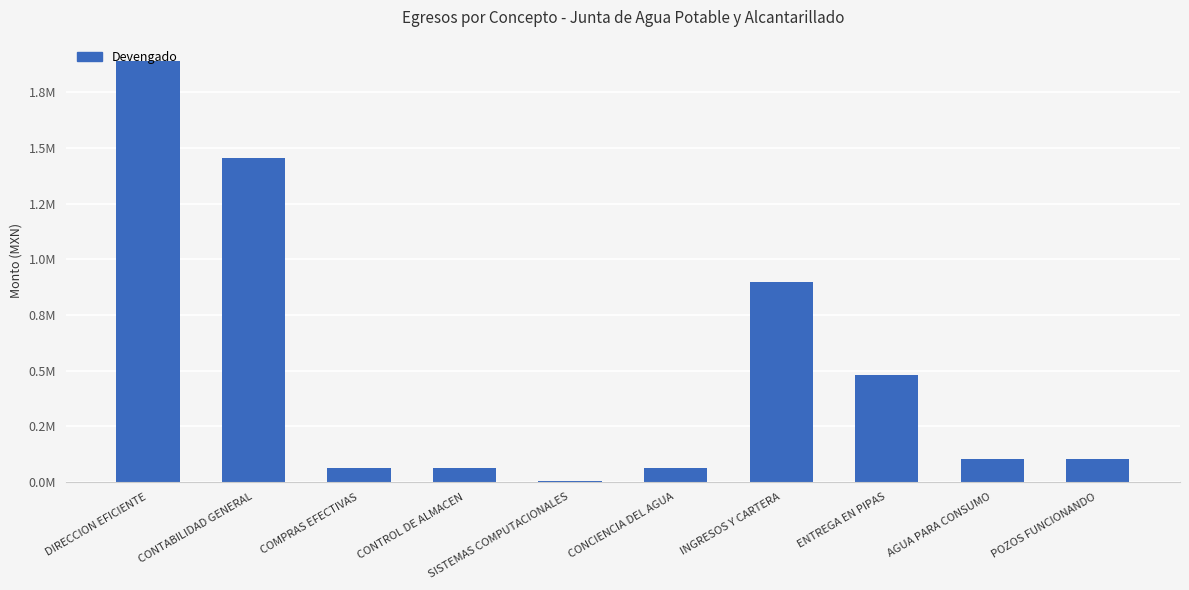

Reading right to left, list all the values displayed in this chart.

102210.9	102210.9	481618.3	897664.9	64159.8	2000.0	64086.4	64086.4	1455841.0	1892239.2